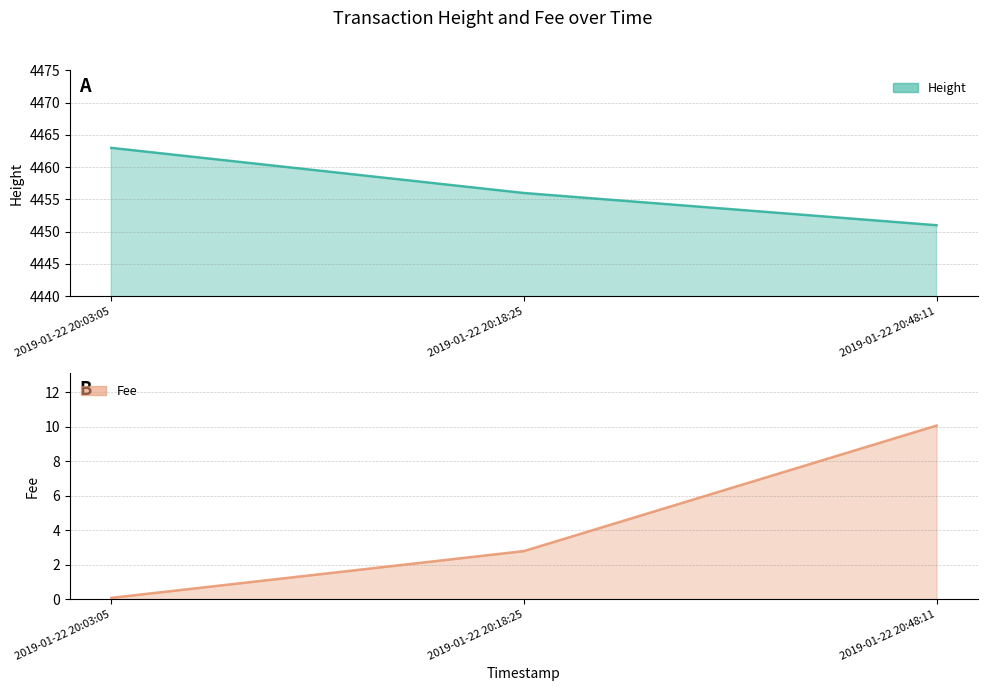

Does the chart have visible grid lines?

Yes